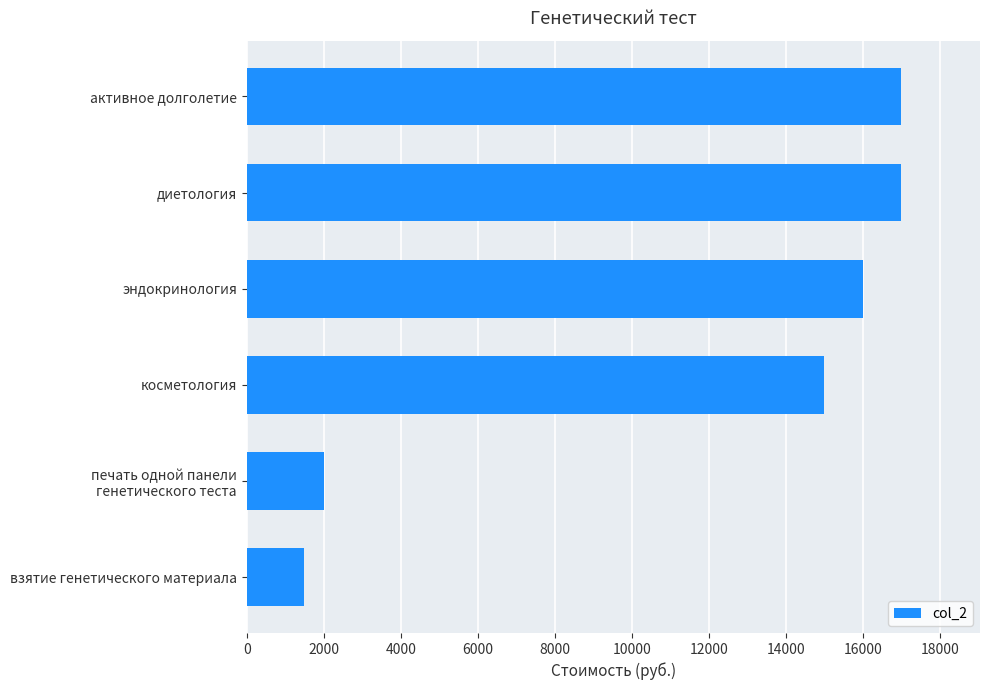

Which label corresponds to the smallest value in the chart?

взятие генетического материала